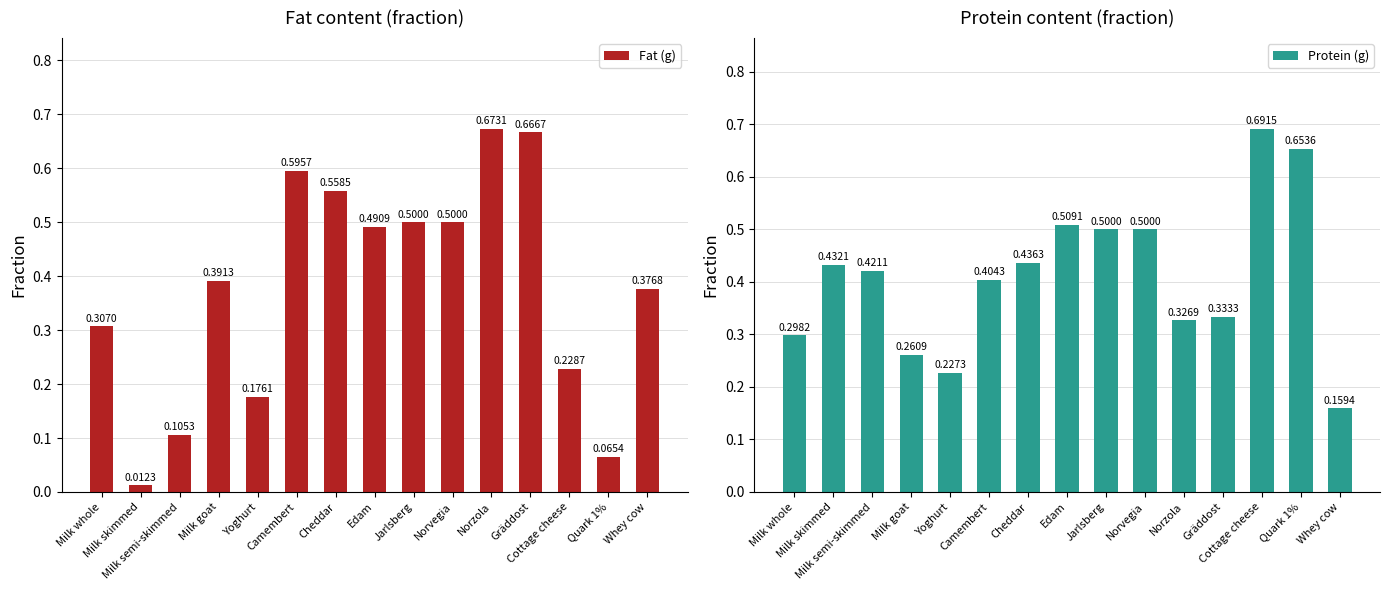

At which label is Fat (g) closest to 0?

Milk skimmed